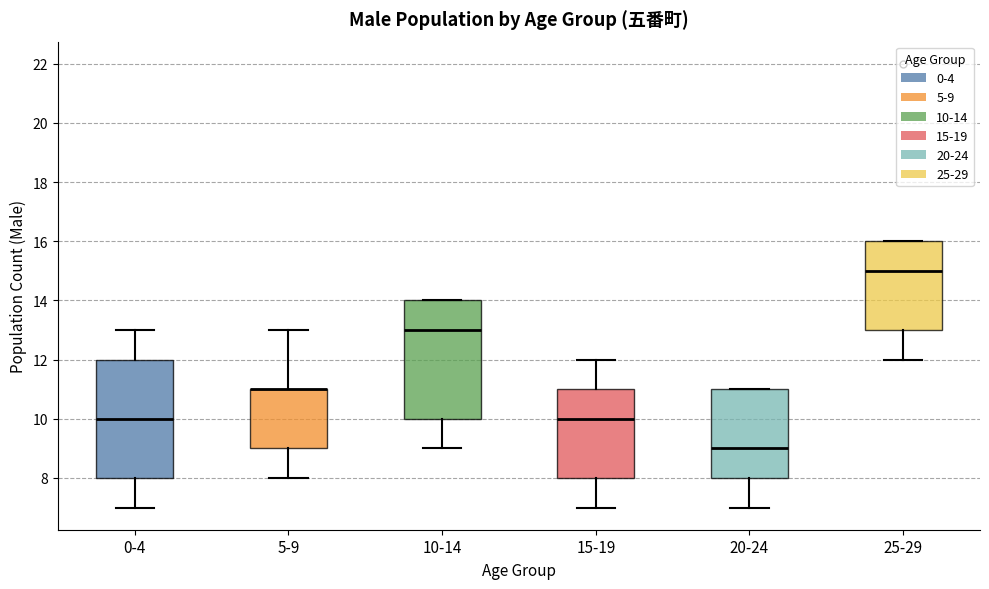

Reading left to right, transcribe this box plot: for each box, give where its median line is, the range the box spans, and where its two whiskers end, as read against the y-axis. The values are not printed on the chart, so give them approximately, as read against the axis.

0-4: median 10, box 8 to 12, whiskers 7 to 13
5-9: median 11 (drawn on the box's upper edge), box 9 to 11, whiskers 8 to 13
10-14: median 13, box 10 to 14, whiskers 9 to 14
15-19: median 10, box 8 to 11, whiskers 7 to 12
20-24: median 9, box 8 to 11, whiskers 7 to 11
25-29: median 15, box 13 to 16, whiskers 12 to 16